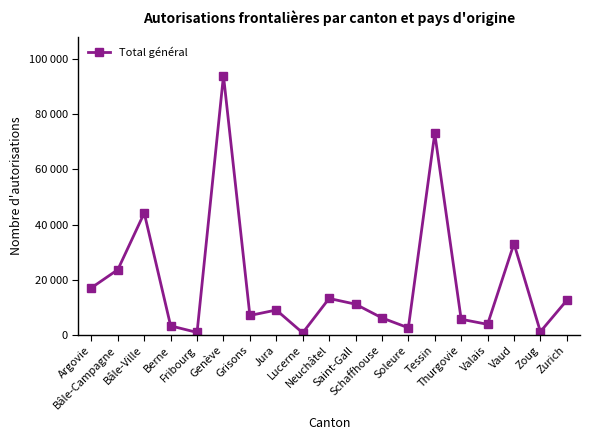

What is the smallest value displayed?

679